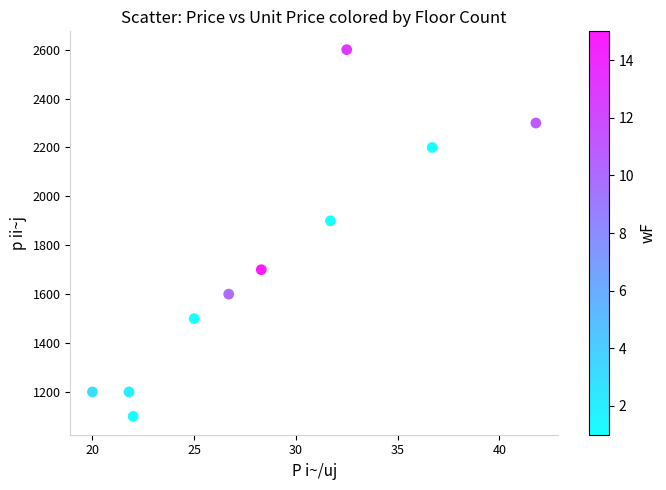

What Y value in the scatter plot is closest to 1850?

1900